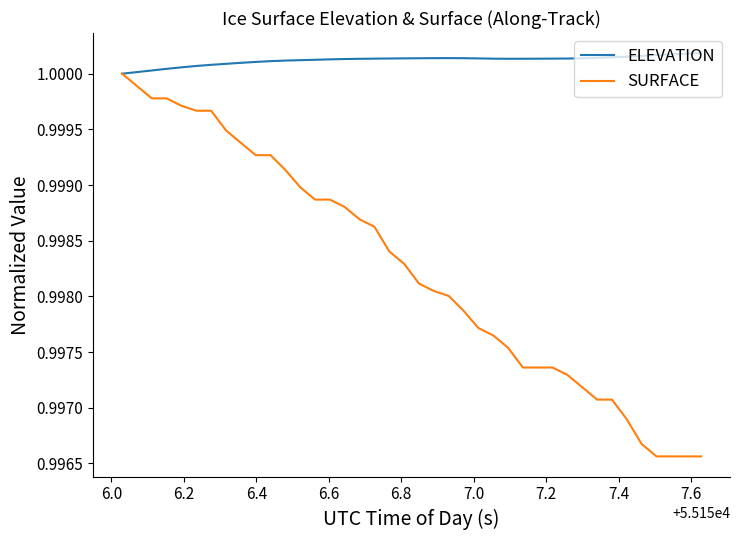

List the series in order of their overall mean, lowest first.

SURFACE, ELEVATION